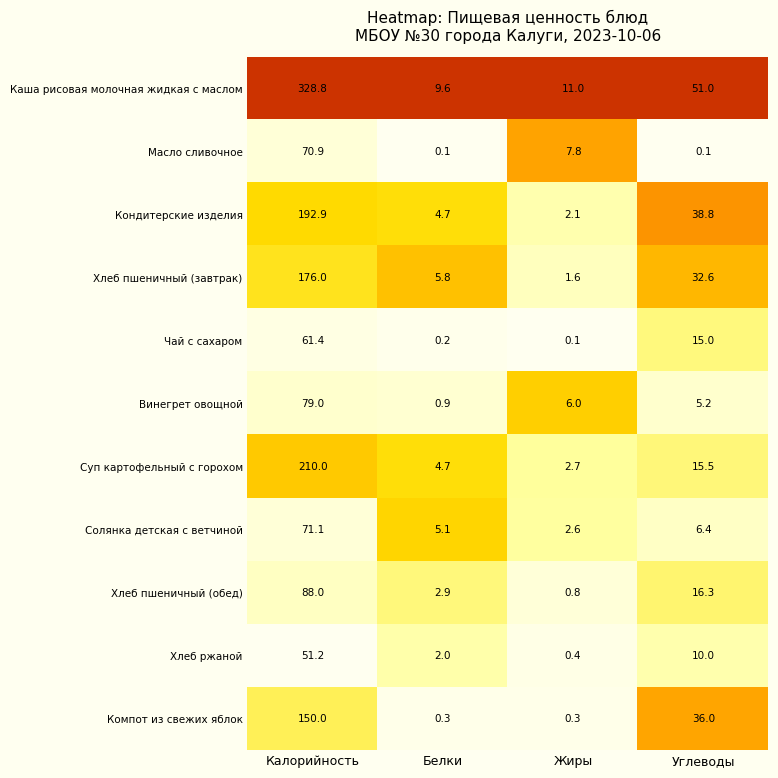

At which label is Чай с сахаром closest to 30?

Углеводы